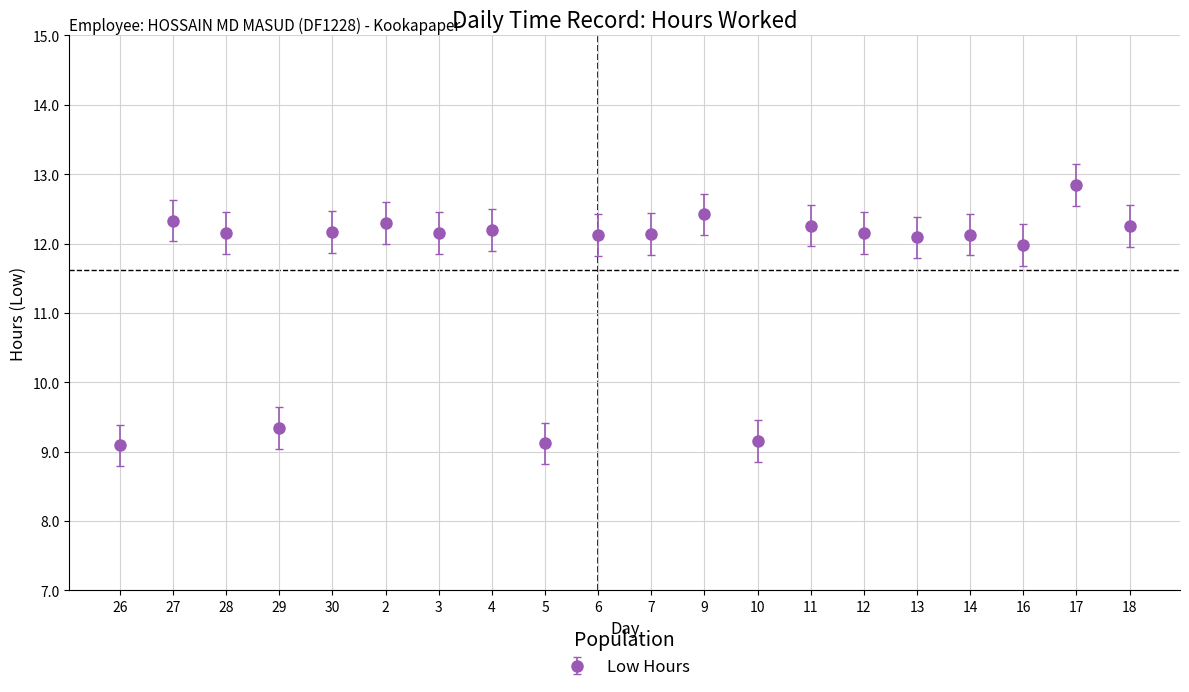

Where is the first local maximum?

27